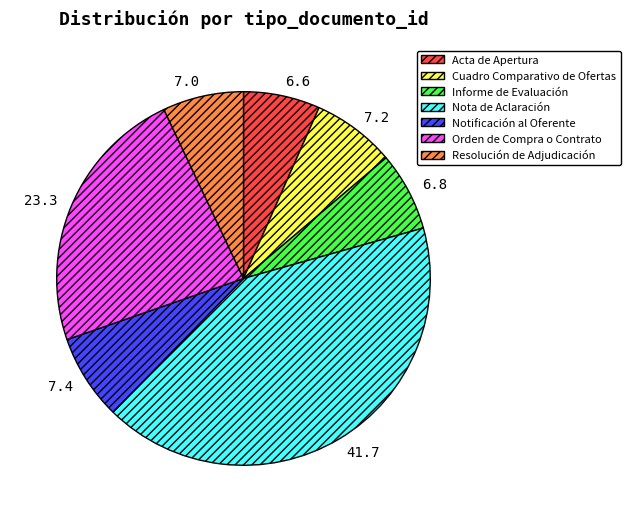

How many segments does this pie chart have?

7